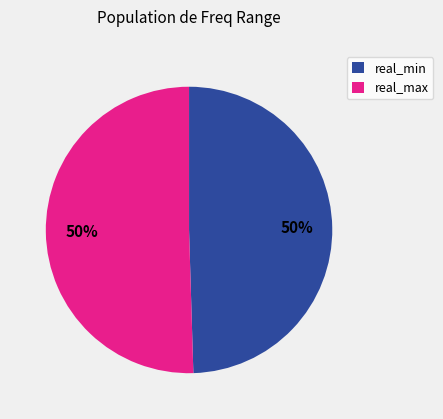

To the nearest percent, what is the average slice percentage?

50%